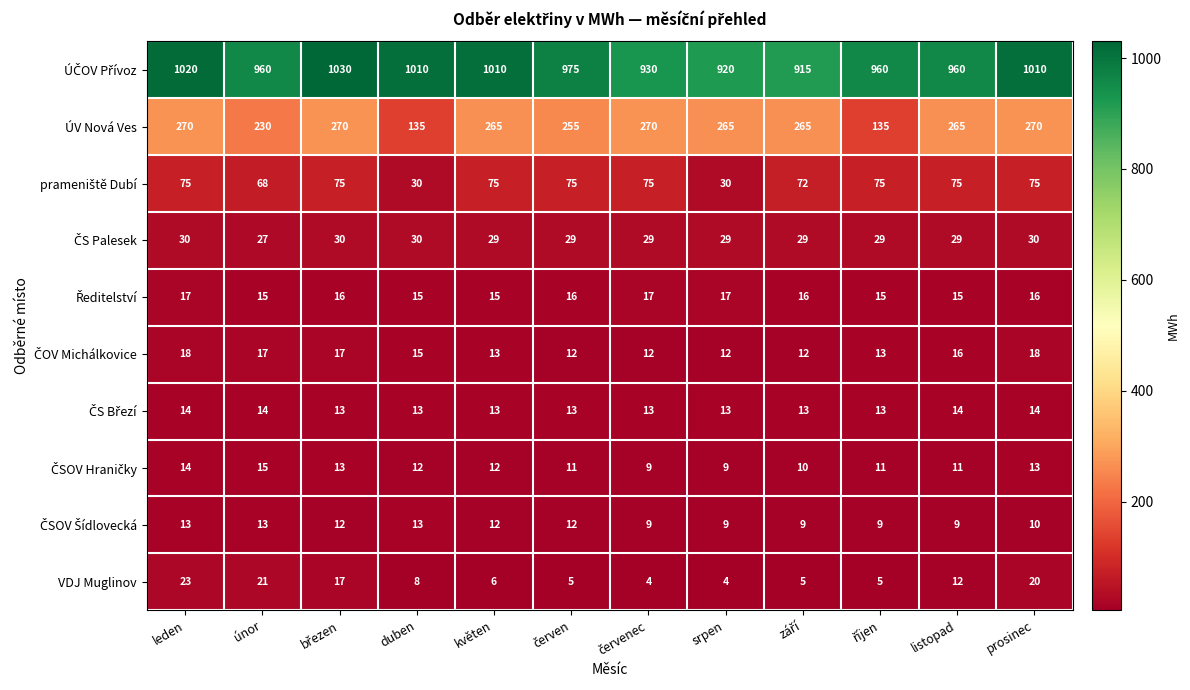

Which series has the largest range (max minus min)?

ÚV Nová Ves